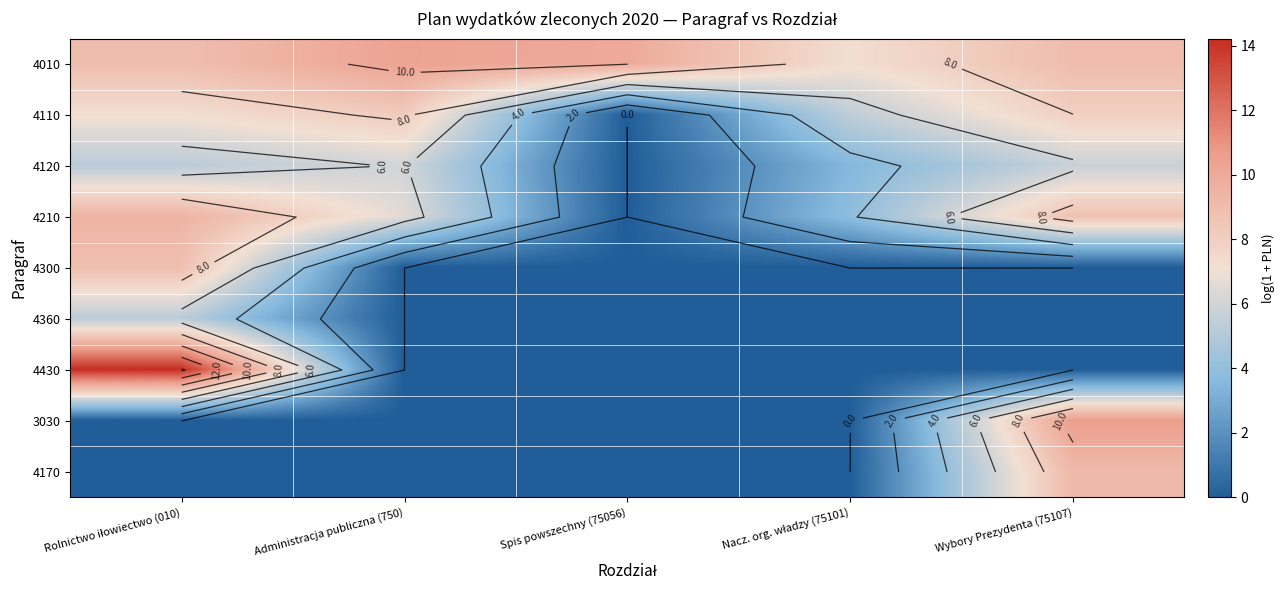

Which category has the lowest value across all series?

Spis powszechny (75056)